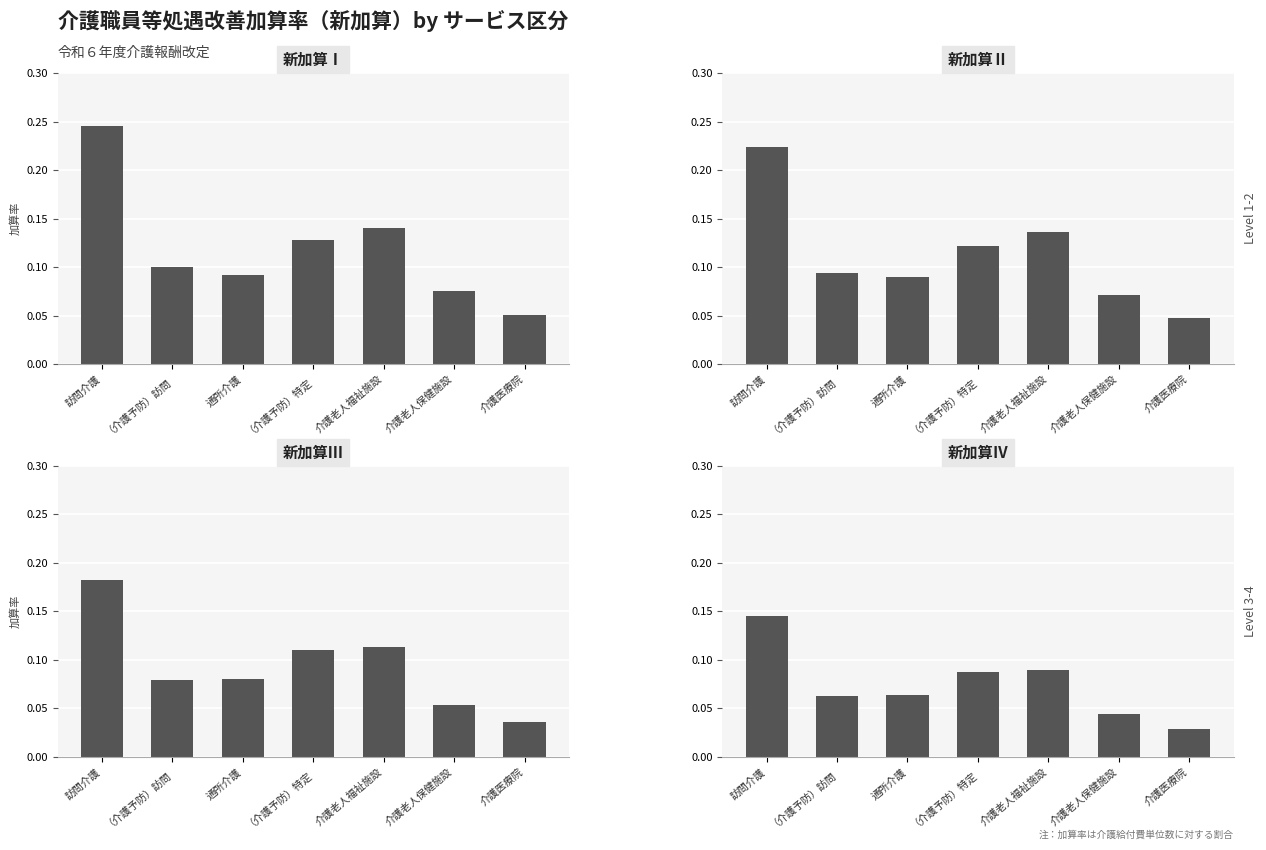

What position from the left is 訪問介護?

1